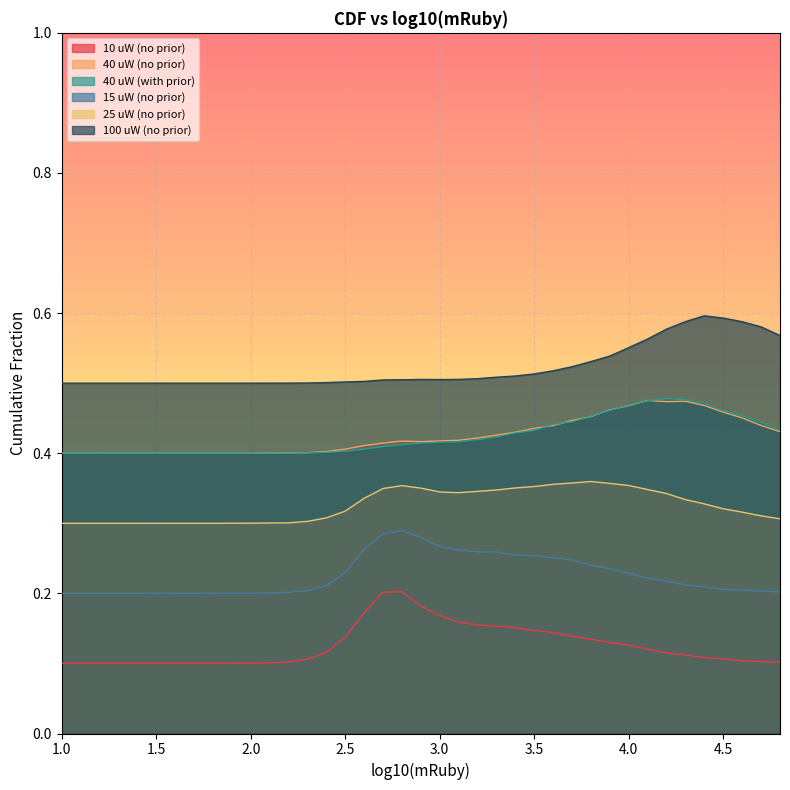

What is the label of the 19th point from the left?

2.8